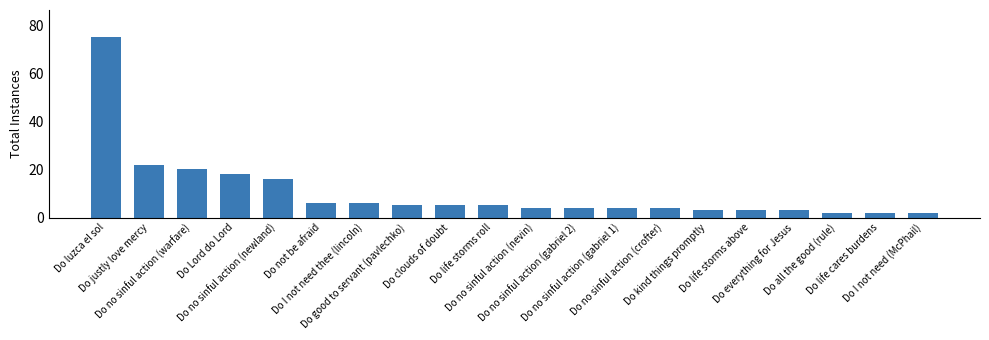

What is the change in value from Do Lord do Lord to Do no sinful action (newland)?

-2